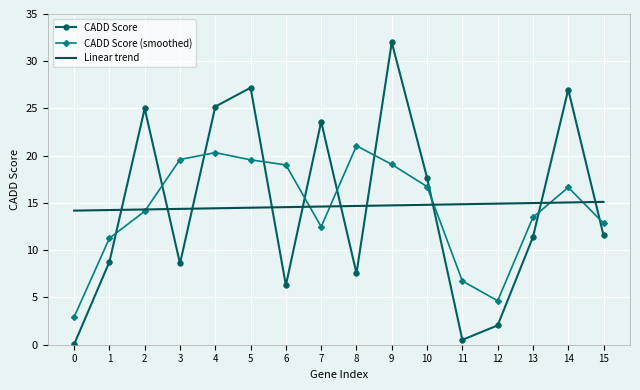

Which series changed the most between 5 and 11?

CADD Score